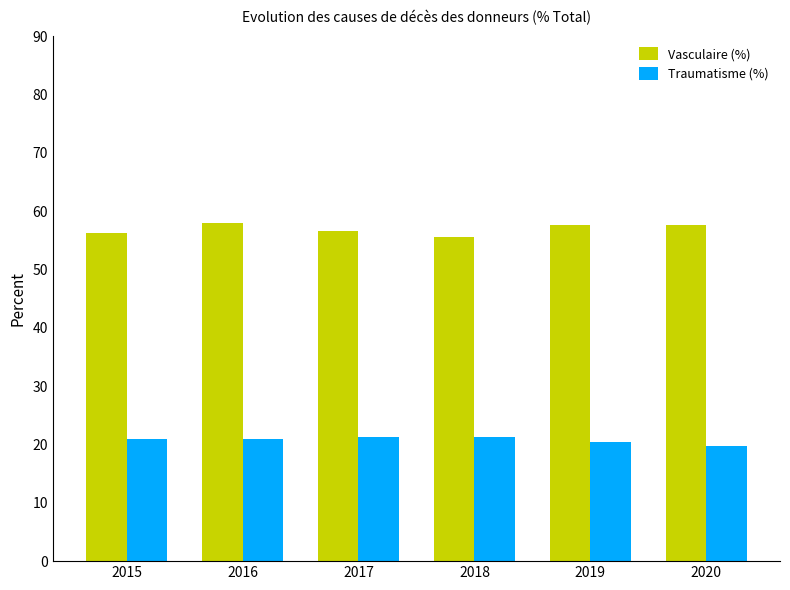

What is the difference between the highest and lowest values at 2018?

34.3